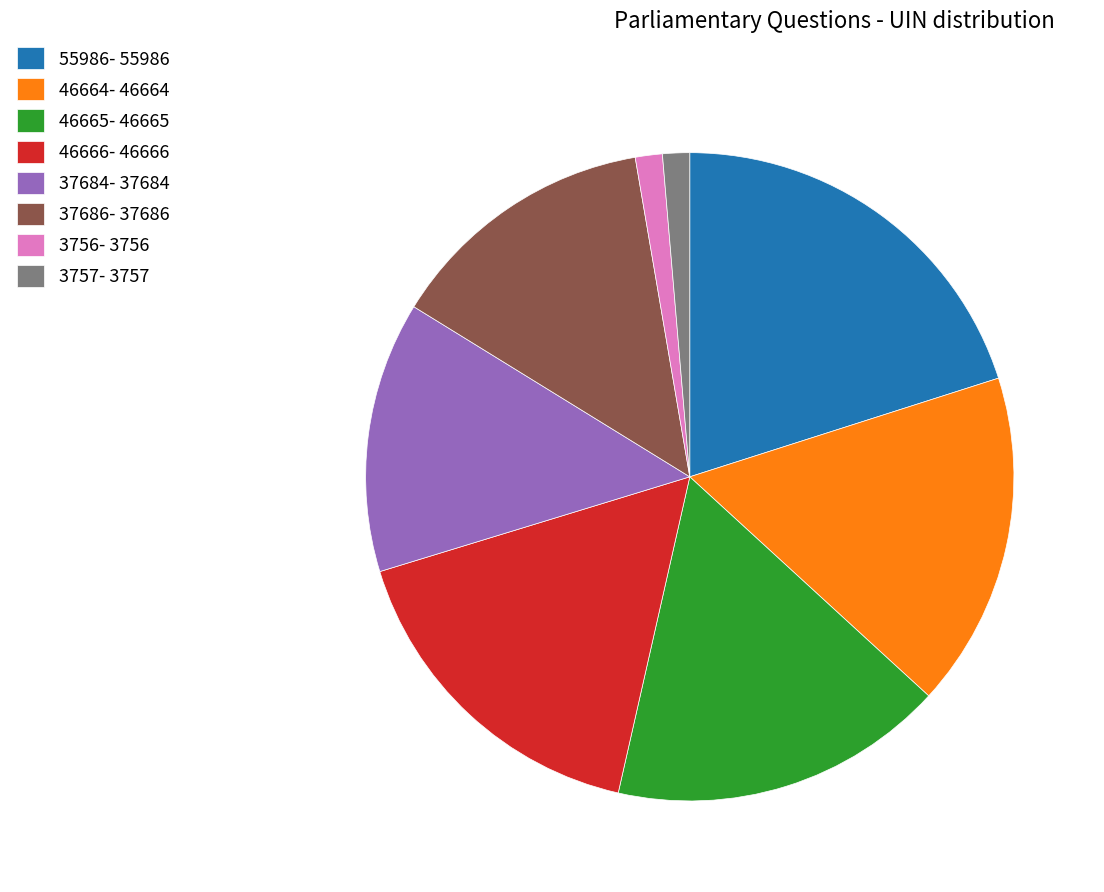

Do 55986- 55986 and 3756- 3756 together represent more than half of the pie?

No